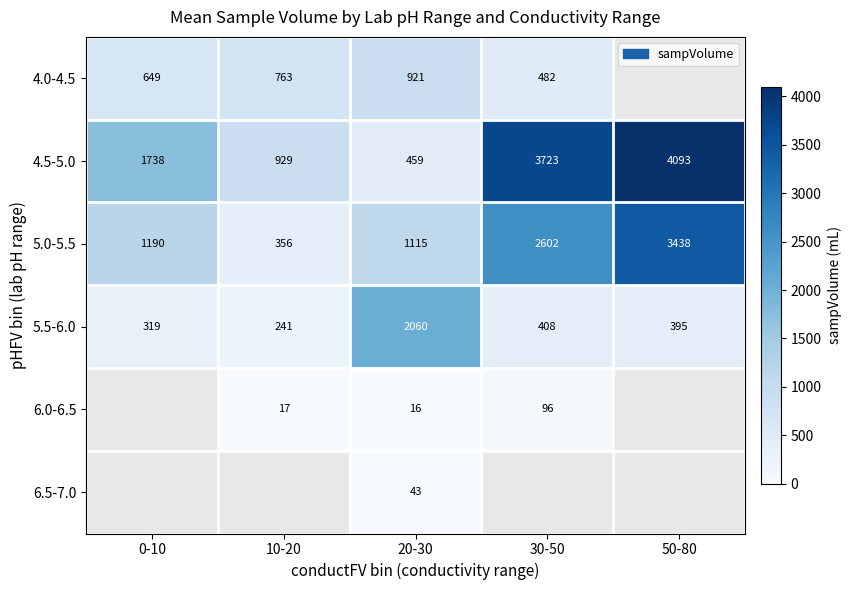

How many values in the 5.5-6.0 series are below 395?

2